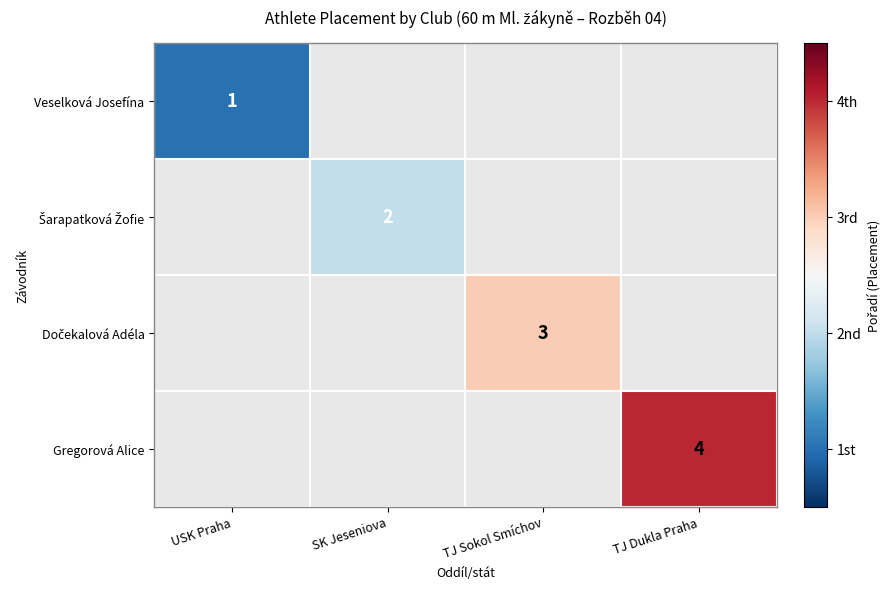

The value of Veselková Josefína at USK Praha is 0. True or false?

False